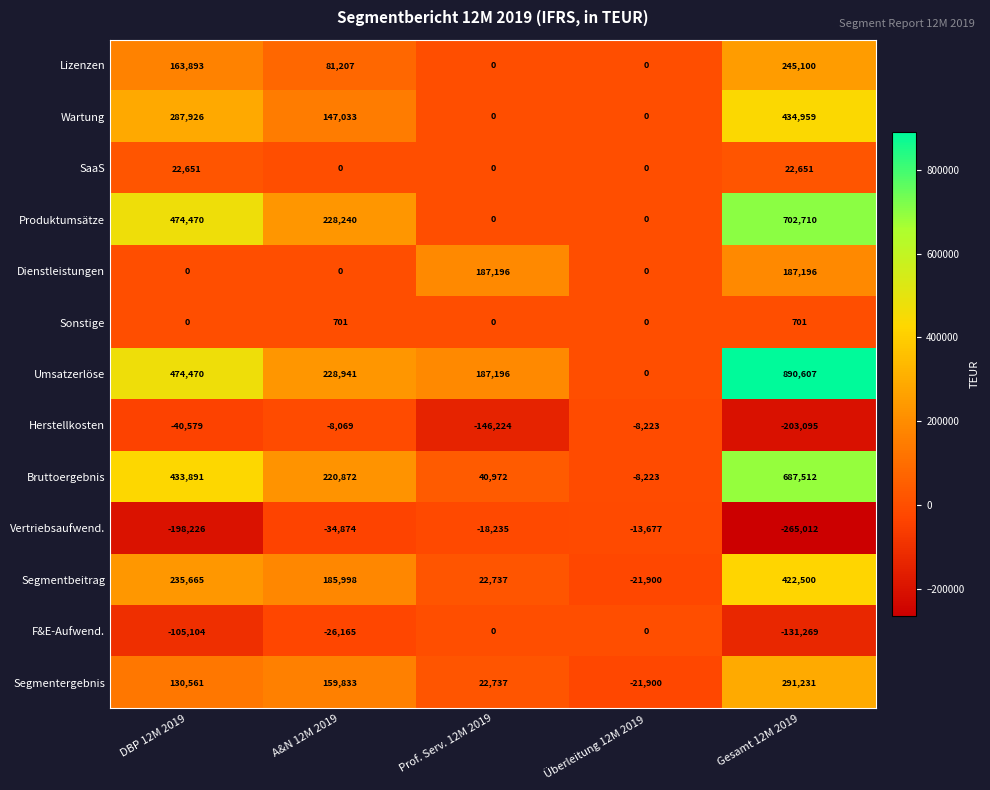

The value of Vertriebsaufwend. at Überleitung 12M 2019 is -9231. True or false?

False